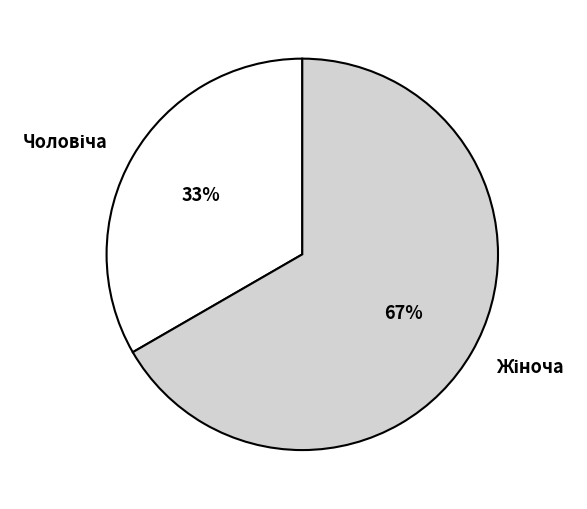

Is there a majority slice in this chart?

Yes